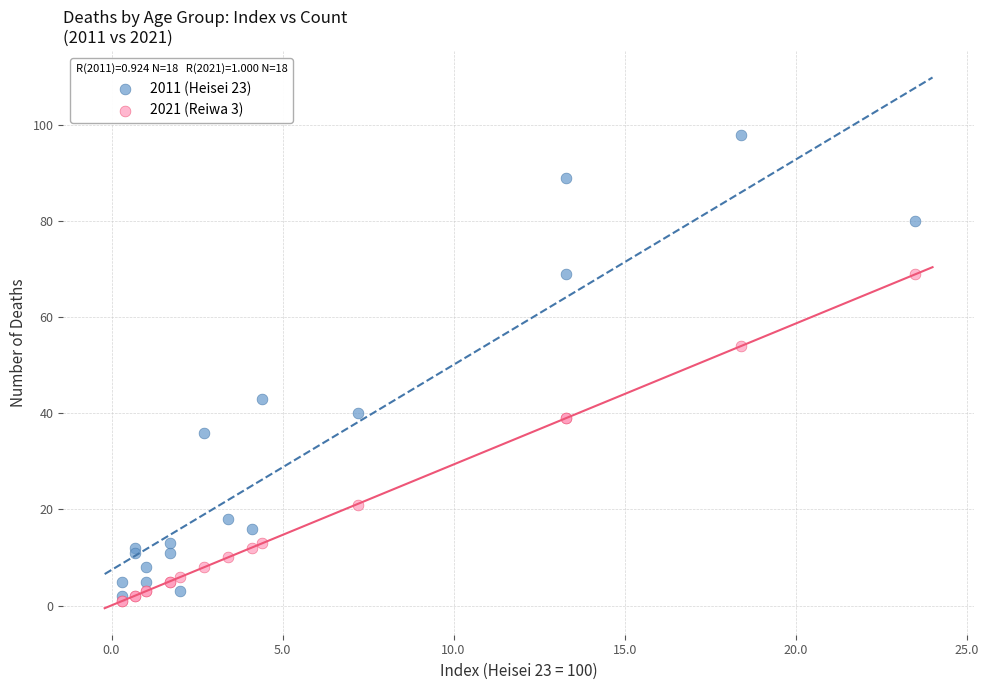

In the 2011 (Heisei 23) series, what Y value is closest to 50?

43